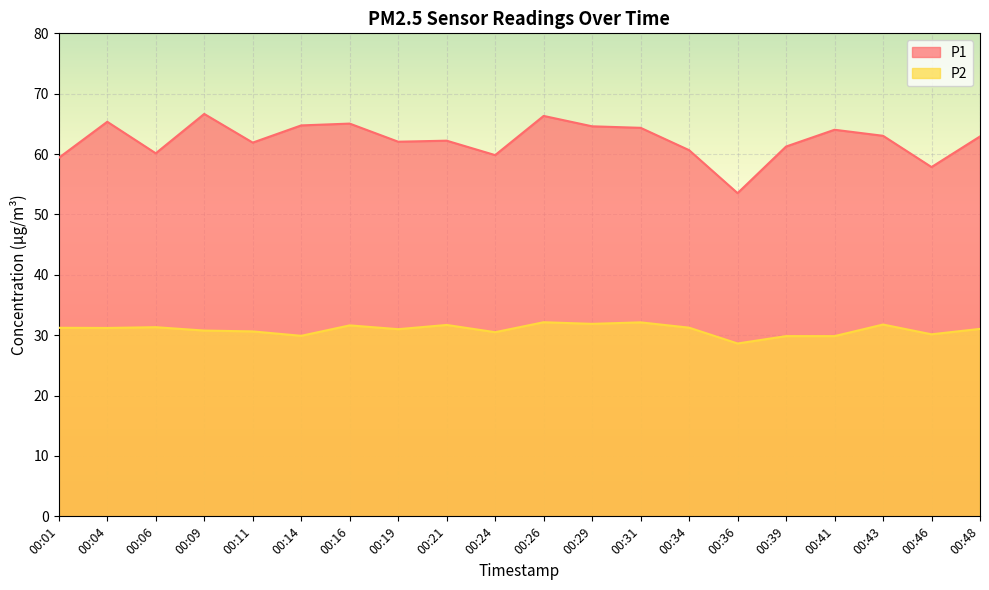

True or false: P1 and P2 intersect in this chart.

False